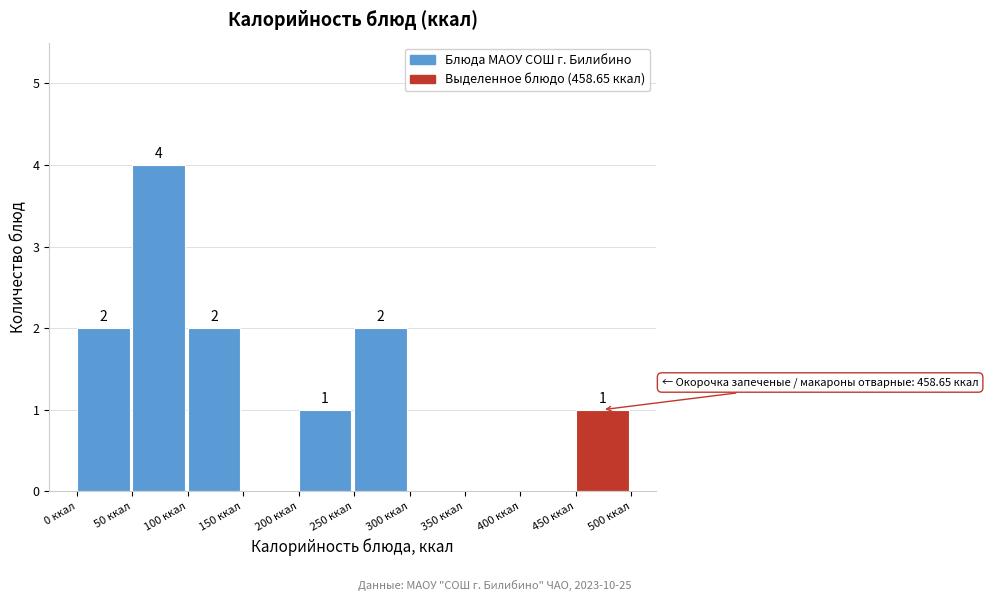

Over which range of the x-axis is the bar tallest?

50 to 100